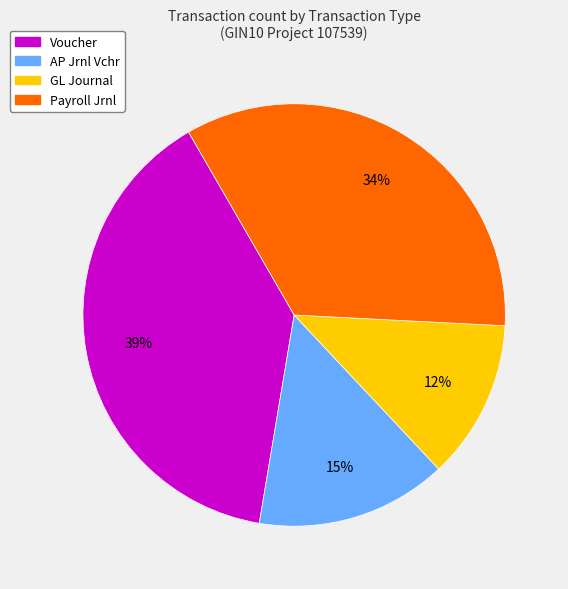

Does any single category account for the majority?

No